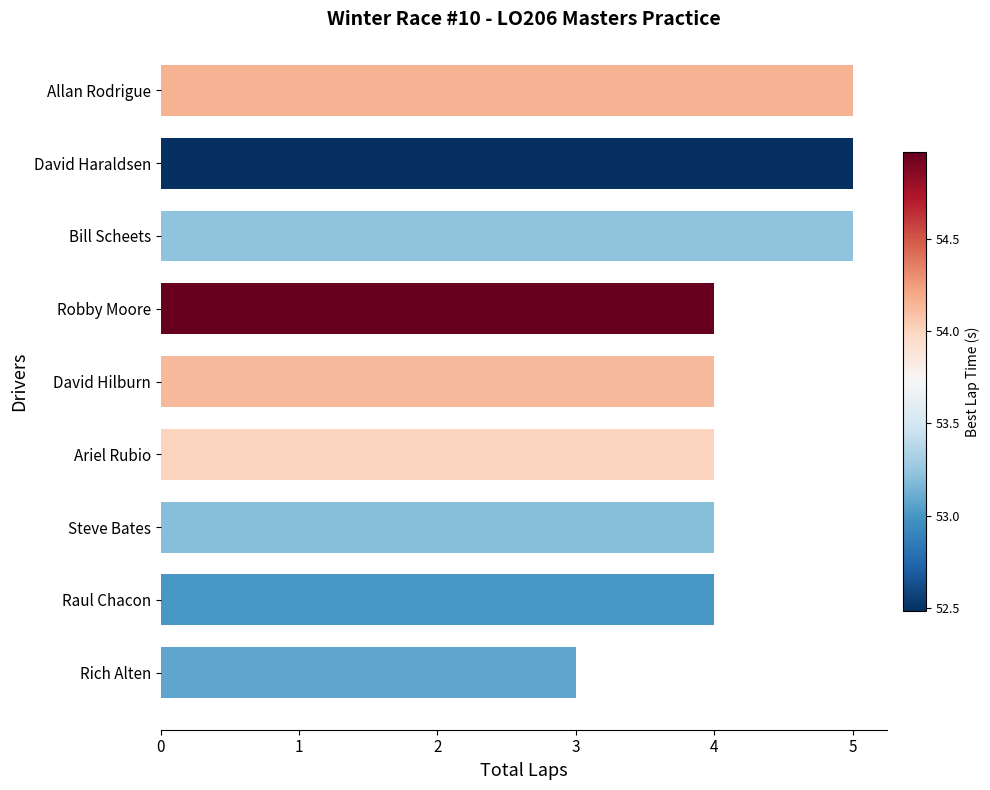

What is the maximum value shown in the chart?

5